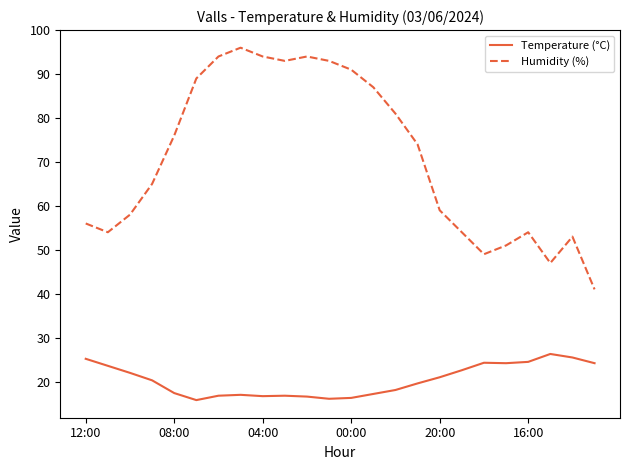

Which series has the largest total across all categories?

Humidity (%)